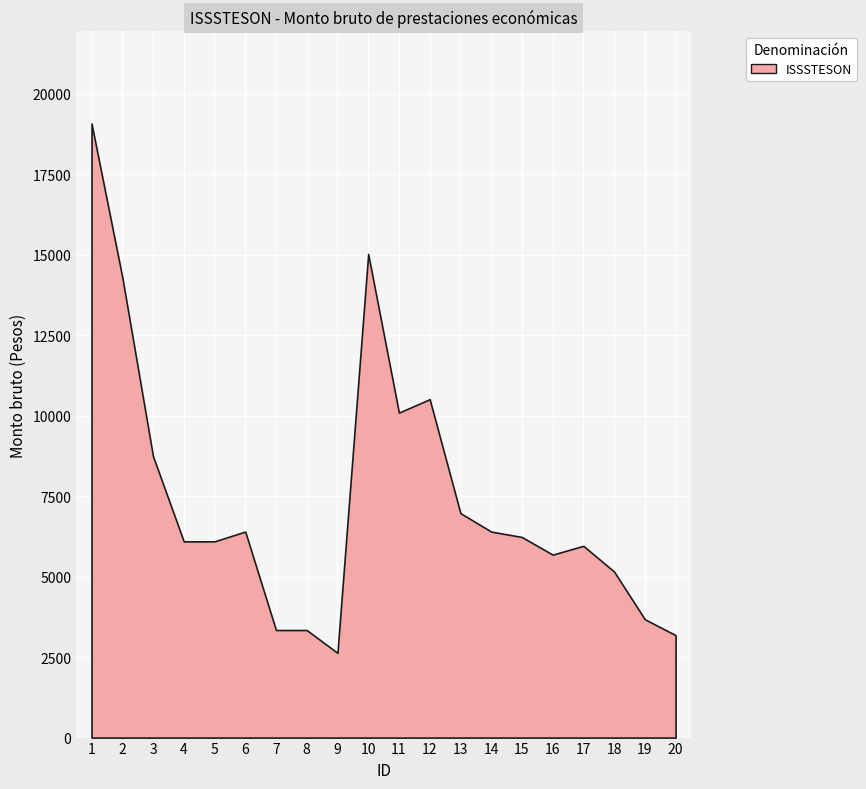

The value at 1 is 19077.1. True or false?

True